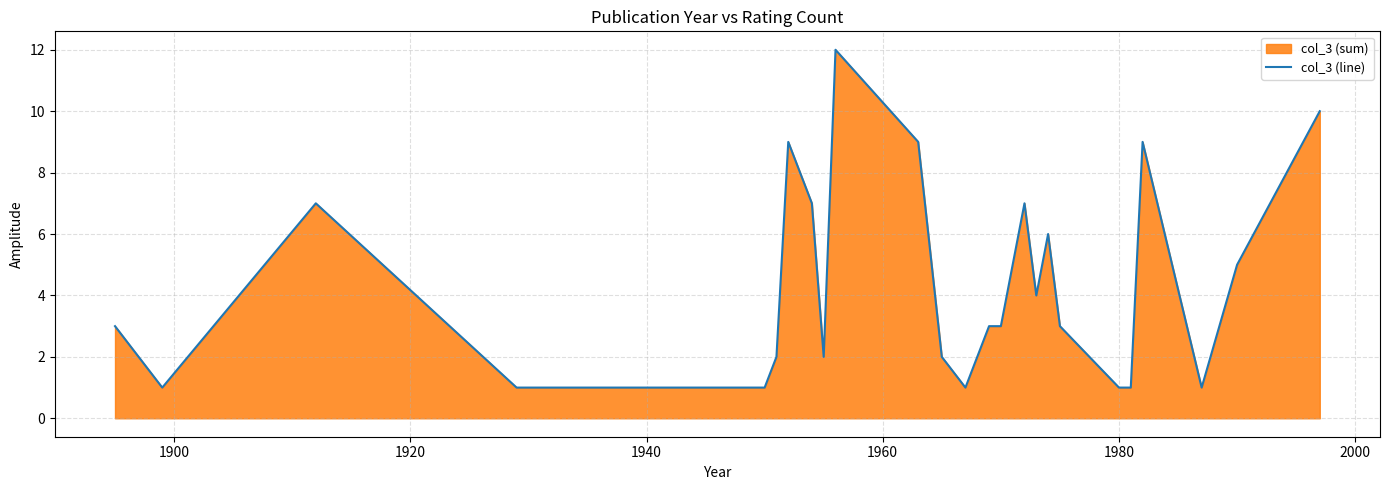

What is the difference between the maximum and minimum values?

11